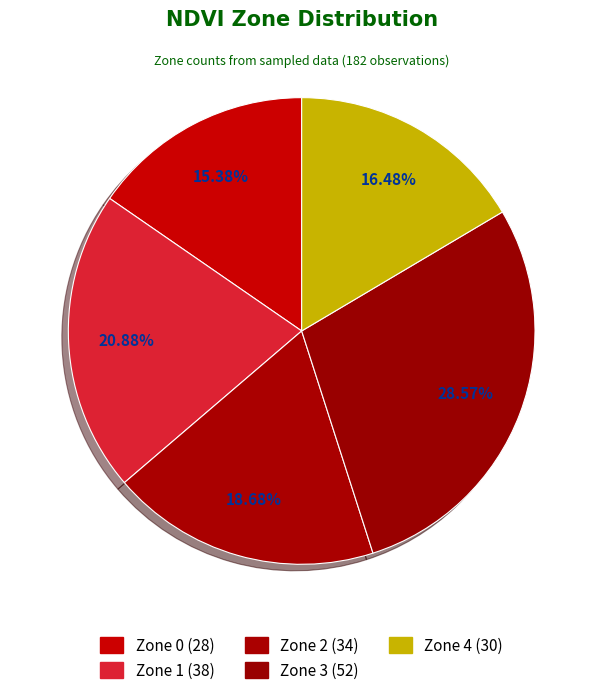

How many slices are in this pie chart?

5